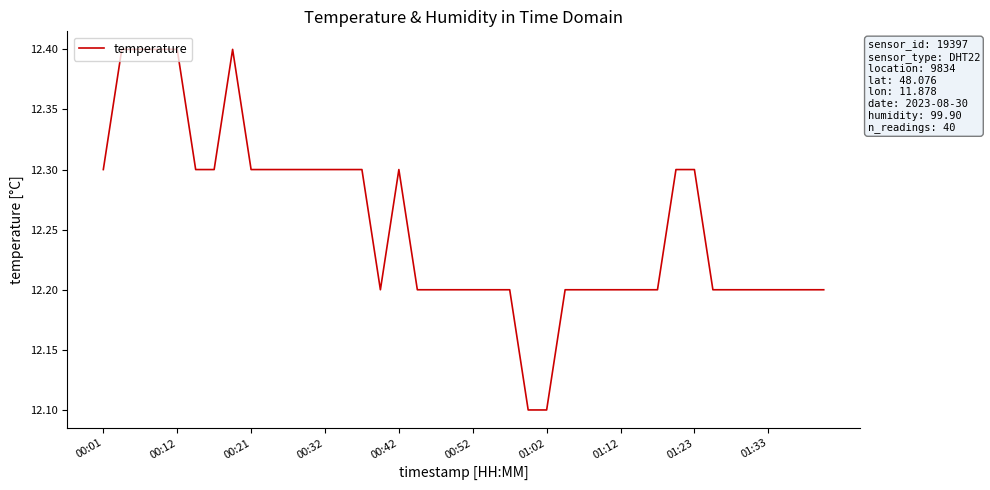

What is the greatest value displayed?

12.4